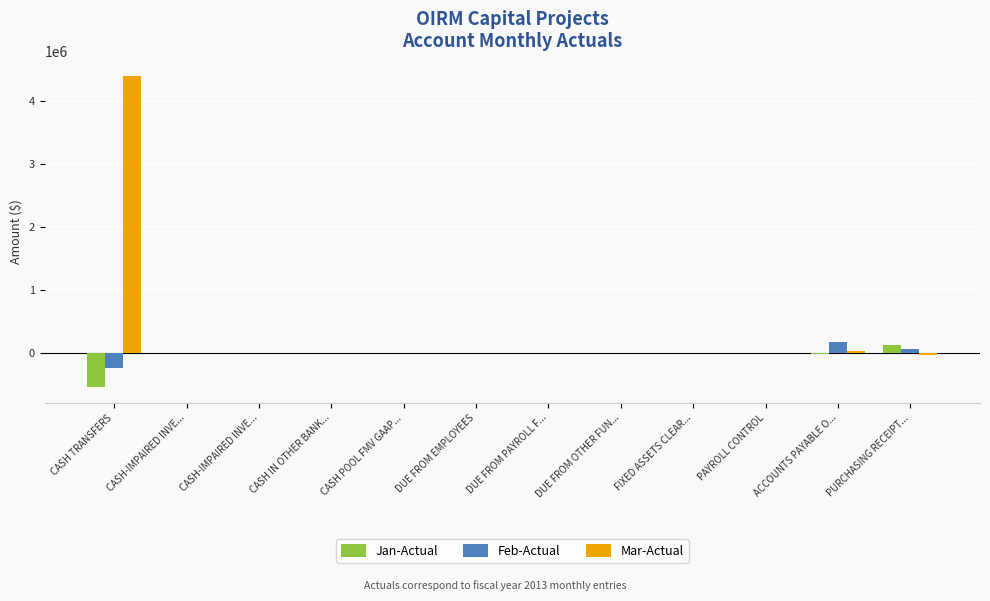

Which series has the largest total across all categories?

Mar-Actual